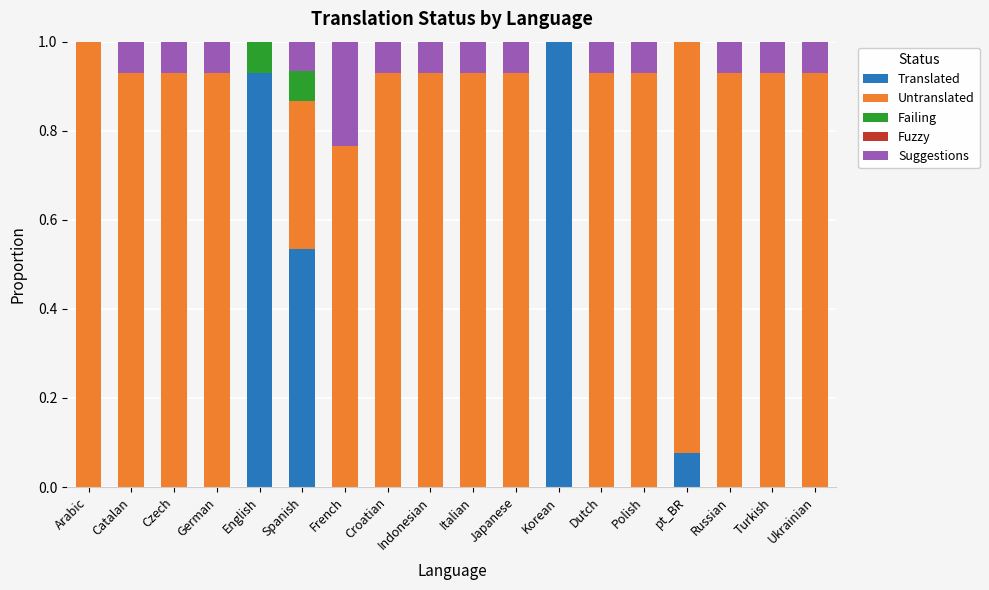

The value of Translated at Polish is 0.0. True or false?

True